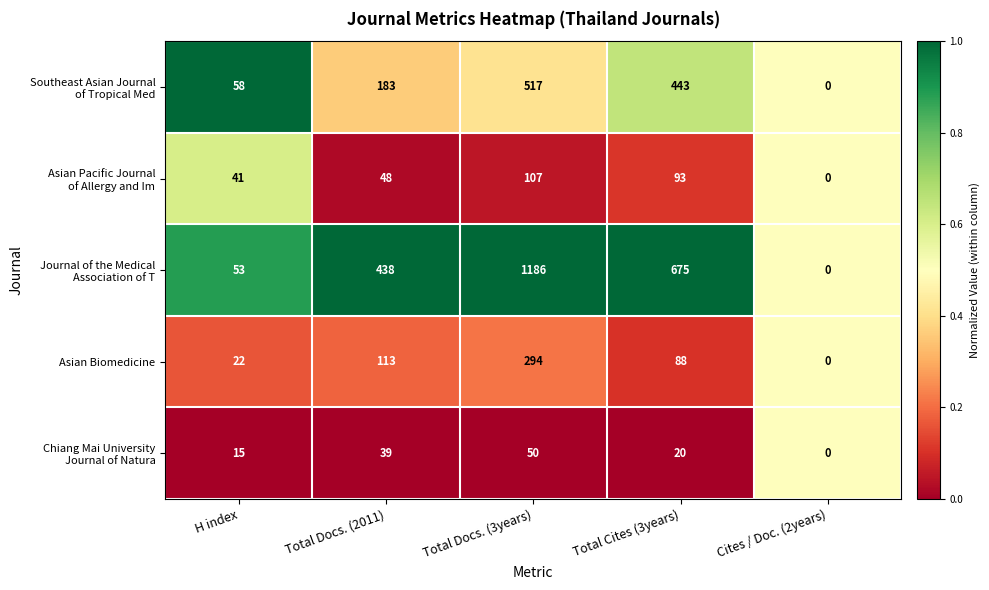

Rank the categories by Asian Biomedicine value from lowest to highest.

Cites / Doc. (2years), H index, Total Cites (3years), Total Docs. (2011), Total Docs. (3years)